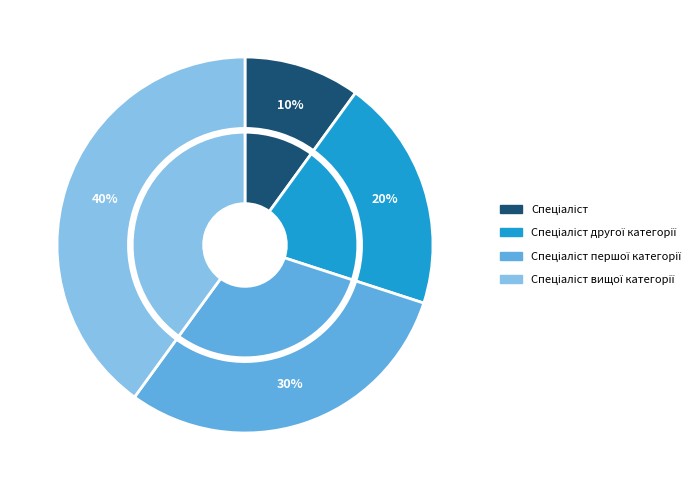

What percentage do Спеціаліст першої категорії and Спеціаліст другої категорії together represent?

50.0%